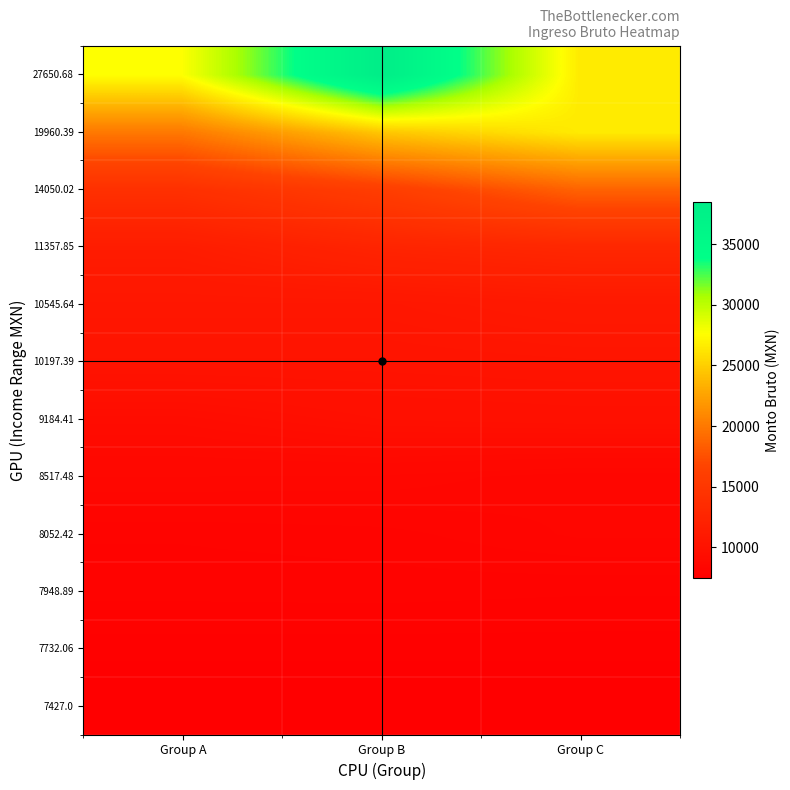

At which category does the chart reach its peak across all series?

Group B